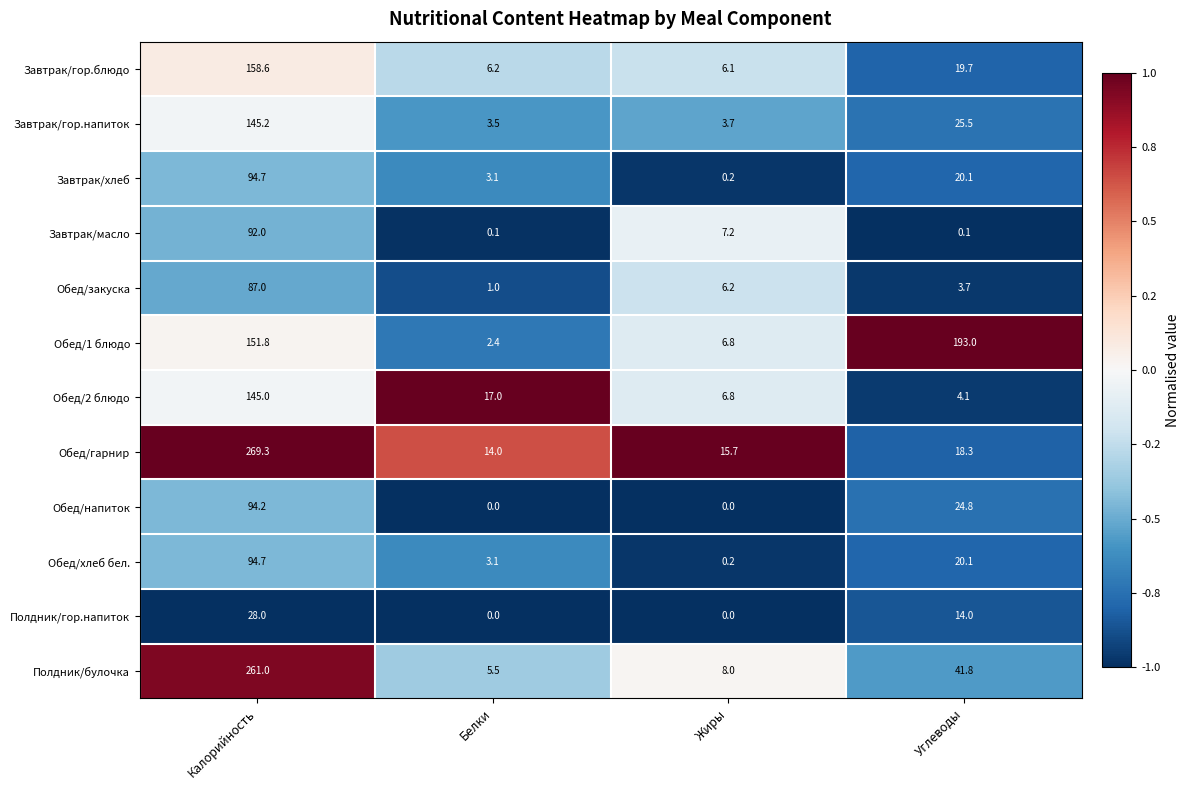

What is the sum of the Полдник/гор.напиток values at Калорийность and Жиры?

28.0